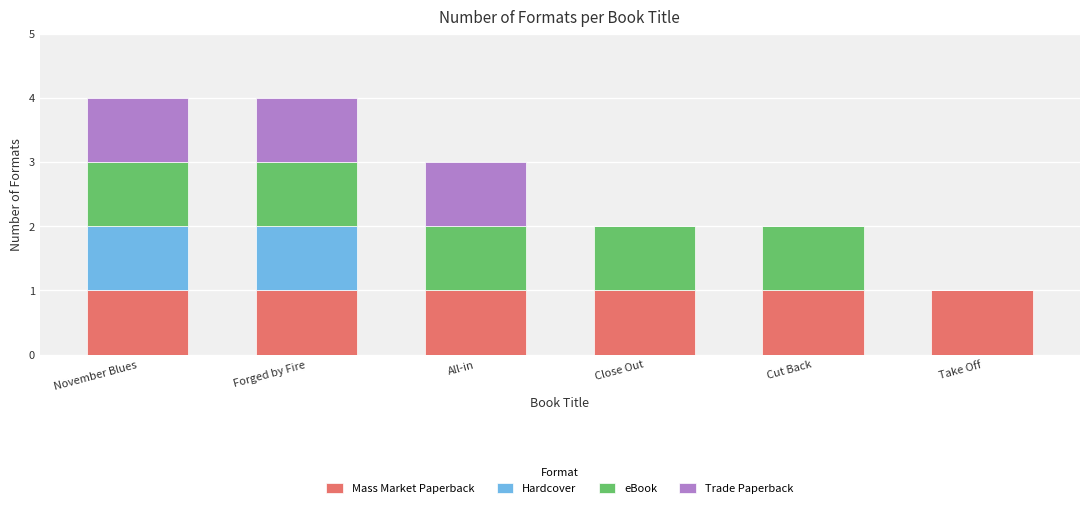

What is the total value across all series at All-in?

3